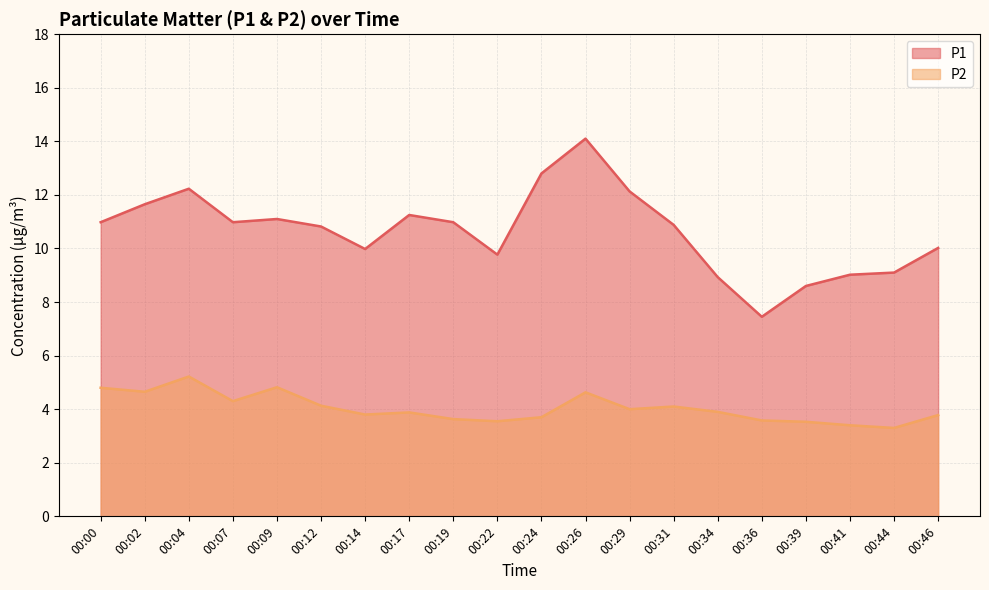

Where is P1 nearest to the value 10?

00:14